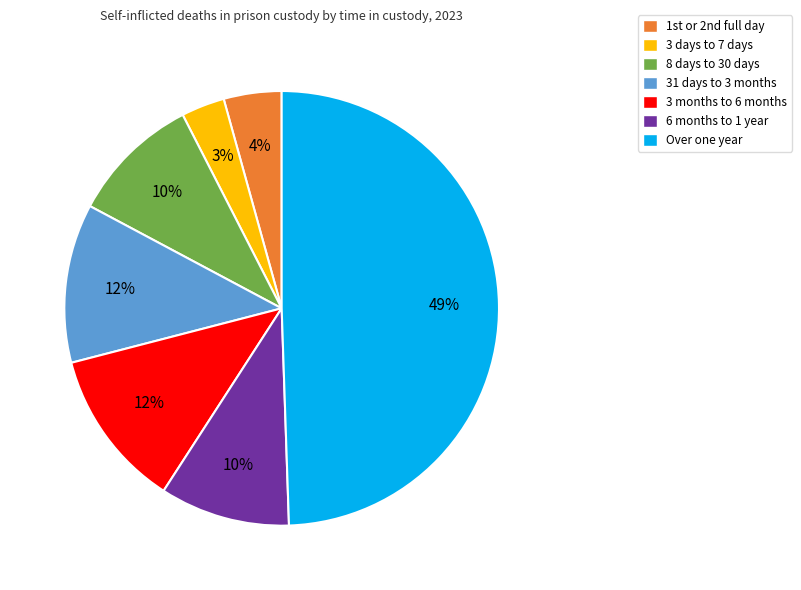

Does 31 days to 3 months account for over 50% of the chart?

No